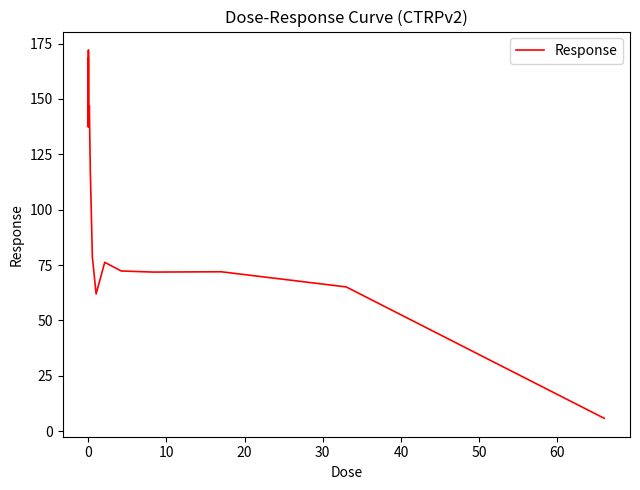

What is the smallest value displayed?

5.8